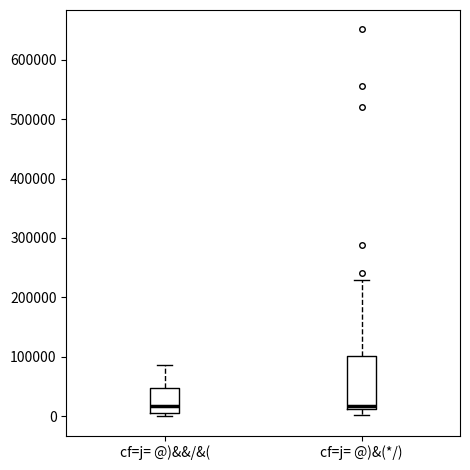

Reading left to right, transcribe this box plot: for each box, give where its median line is, the range the box spans, and where its two whiskers end, as read against the y-axis. The values are not printed on the chart, so give them approximately, as read against the axis.

cf=j= @)&&/&(: median 20000, box 0 to 50000, whiskers 0 (just below the box's lower edge) to 90000
cf=j= @)&(*/): median 20000, box 10000 to 100000, whiskers 0 to 230000